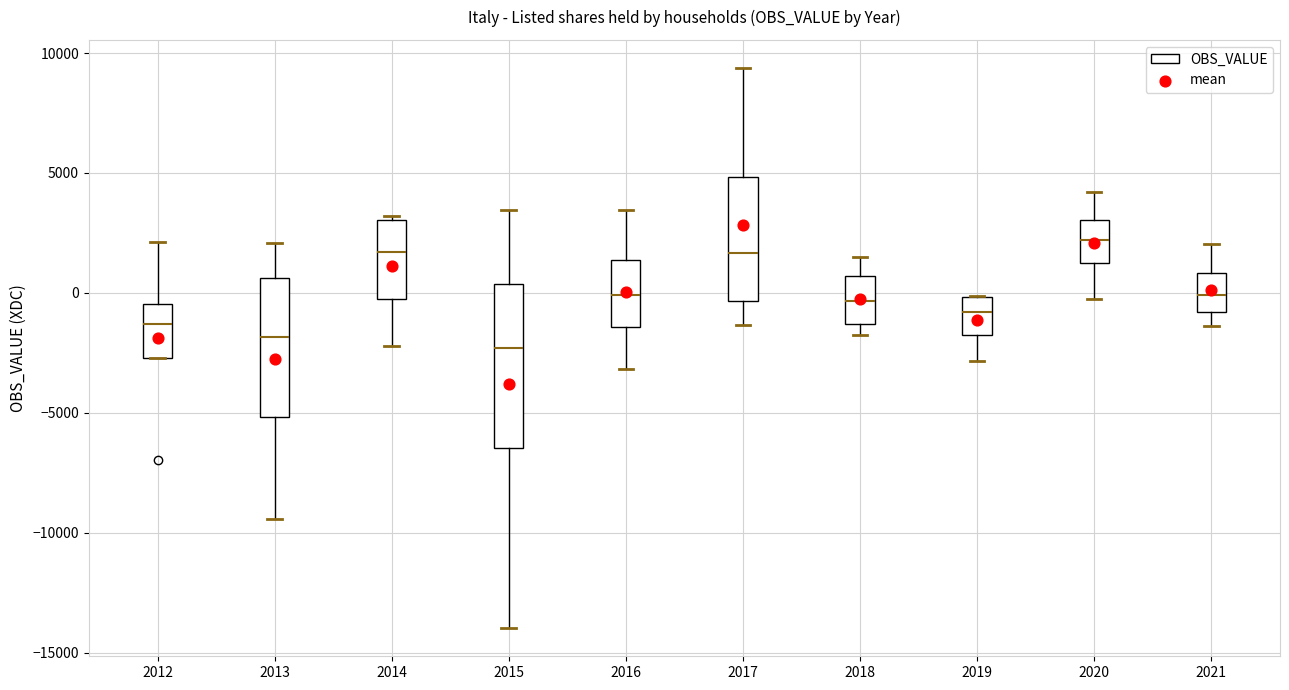

Comparing the boxes themselves (not the whiskers), which one is the tallest?

2015